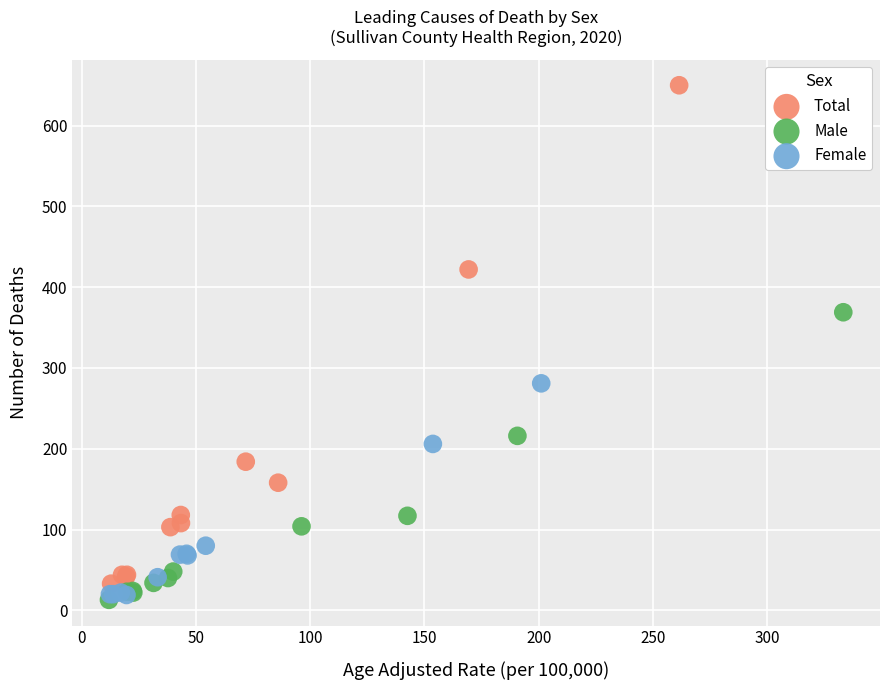

Which series contains the highest Y value?

Total